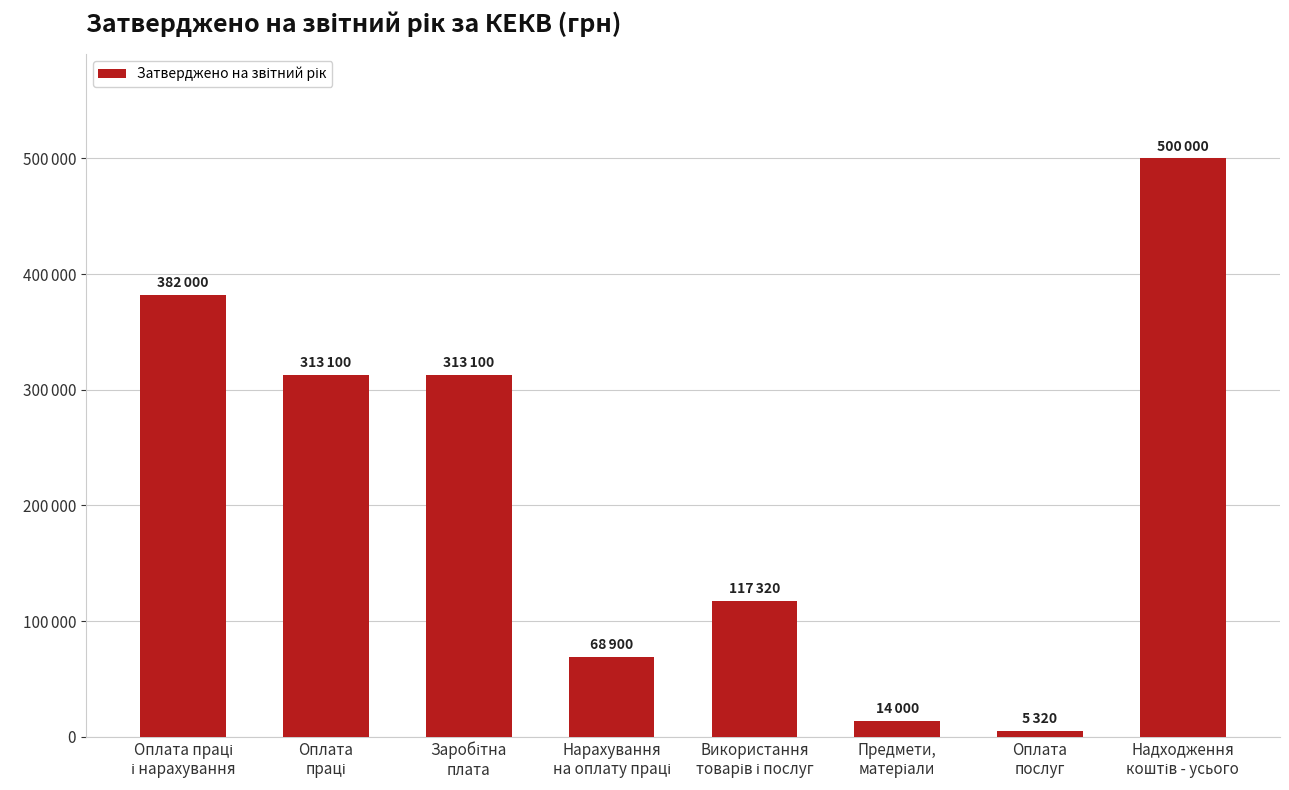

Does the chart contain any negative values?

No